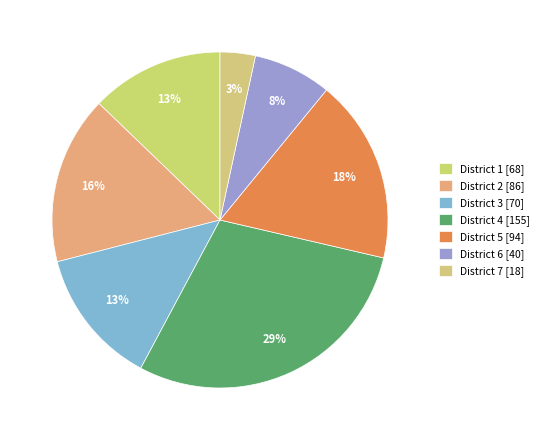

Count the number of slices in the pie.

7